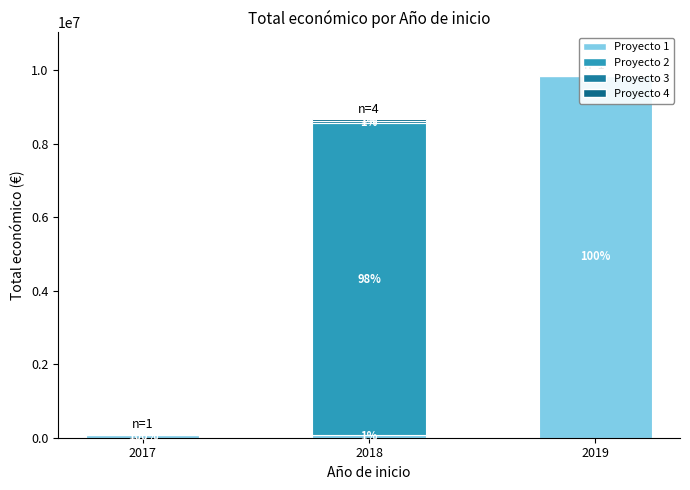

Between 2017 and 2019, which is larger?

2019